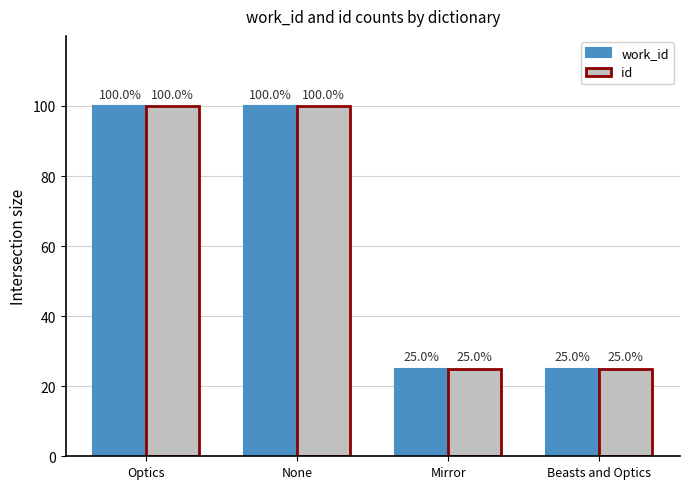

How many bars are there in each group?

2